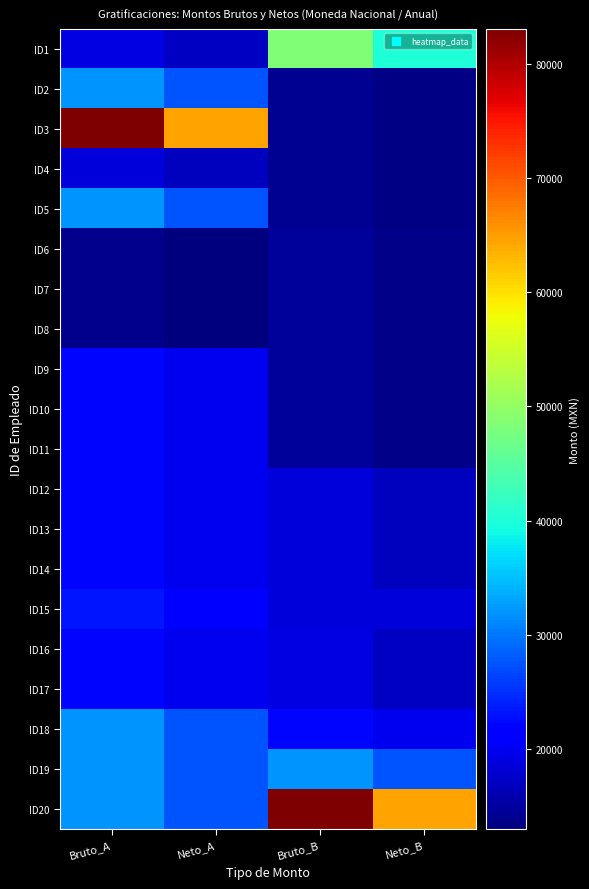

What is the total value across all series at Neto_A?

455333.9